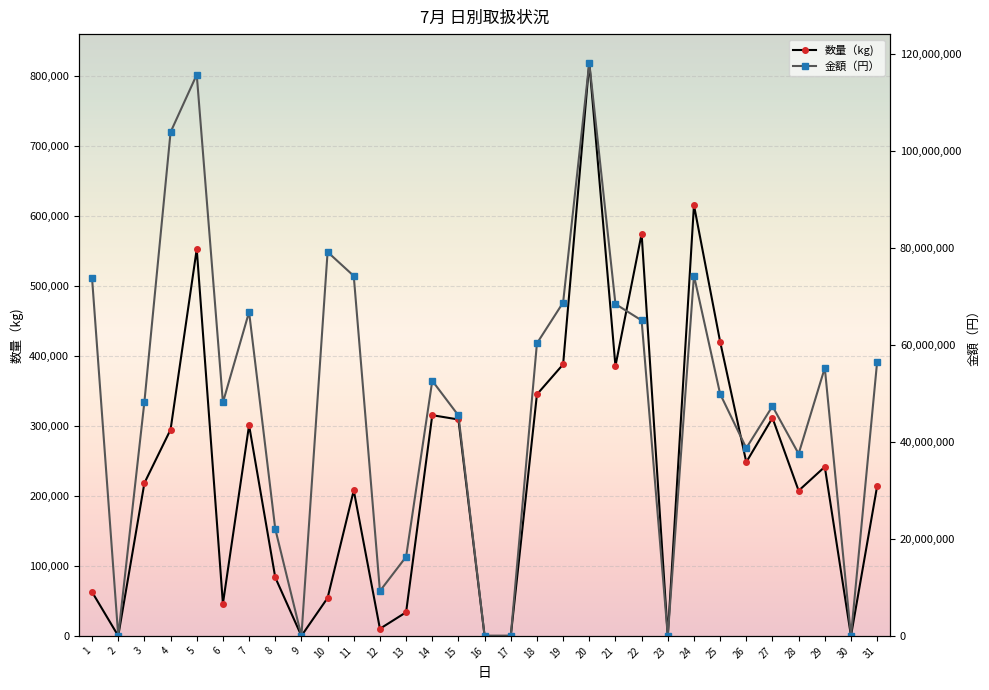

Reading left to right, transcribe all the data shown in this chart.

数量（kg): 1=62737	2=0	3=218494	4=294950	5=553059	6=45975	7=301209	8=83585	9=0	10=54239	11=208032	12=10187	13=33753	14=315552	15=309387	16=0	17=0	18=345296	19=388183	20=819454	21=385865	22=574889	23=0	24=615846	25=420664	26=248393	27=311684	28=207567	29=241735	30=0	31=214071
金額(円）: 1=73723797	2=0	3=48247655	4=103852855	5=115702119	6=48119051	7=66782165	8=22064796	9=0	10=79143788	11=74208136	12=9245339	13=16304000	14=52593444	15=45439033	16=0	17=0	18=60310581	19=68723693	20=118156603	21=68414588	22=65040783	23=0	24=74288903	25=49895006	26=38713767	27=47347098	28=37532896	29=55260000	30=0	31=56496323